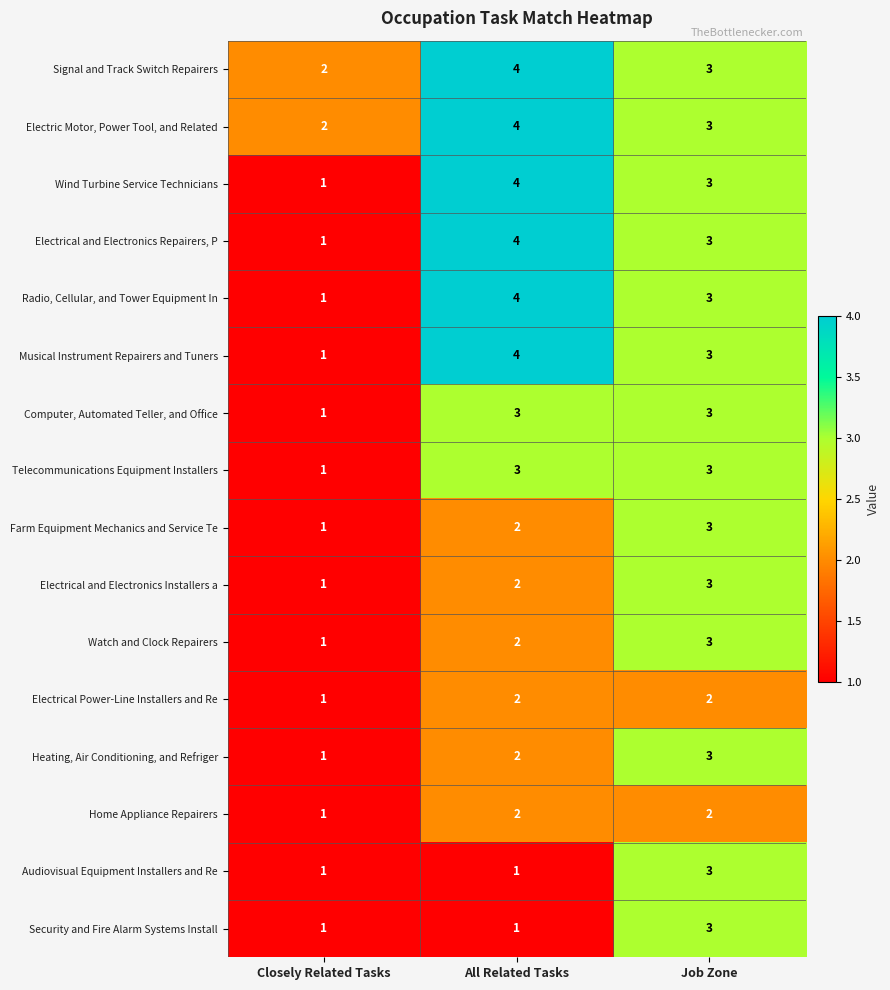

Rank the categories by Farm Equipment Mechanics and Service Te value from highest to lowest.

Job Zone, All Related Tasks, Closely Related Tasks